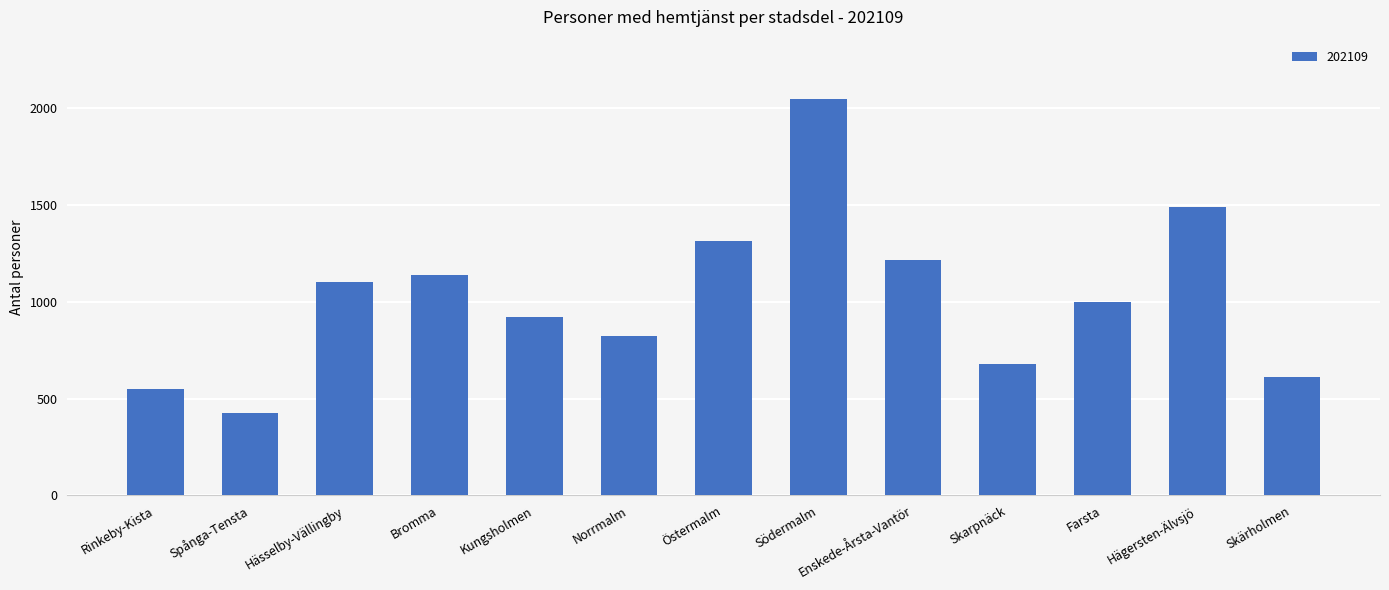

What is the smallest value displayed?

427